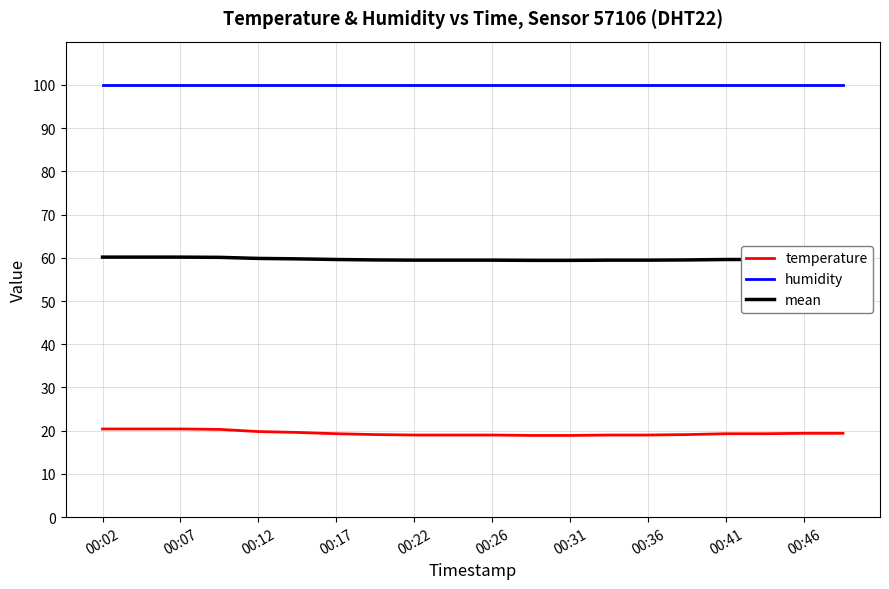

What is the highest value of the mean series?

60.2